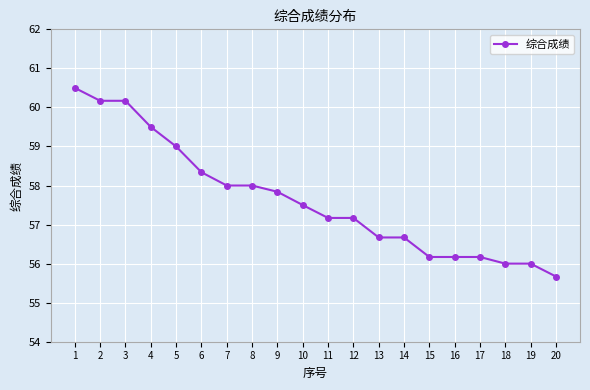

Reading left to right, transcribe all the data shown in this chart.

60.5	60.2	60.2	59.5	59.0	58.3	58.0	58.0	57.8	57.5	57.2	57.2	56.7	56.7	56.2	56.2	56.2	56.0	56.0	55.7